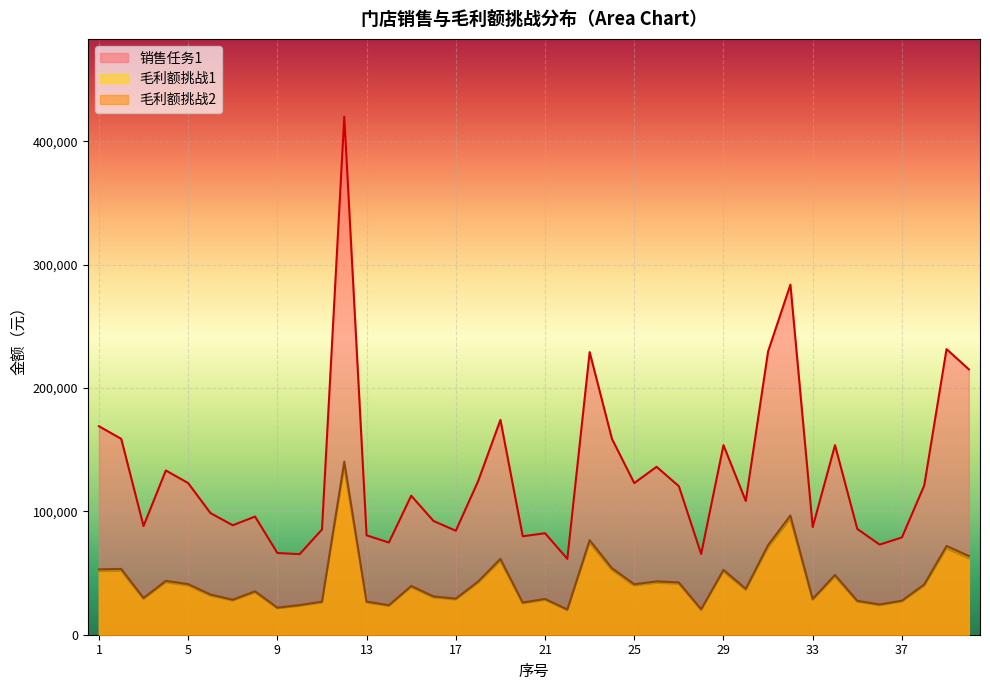

How many categories are shown in the chart?

40